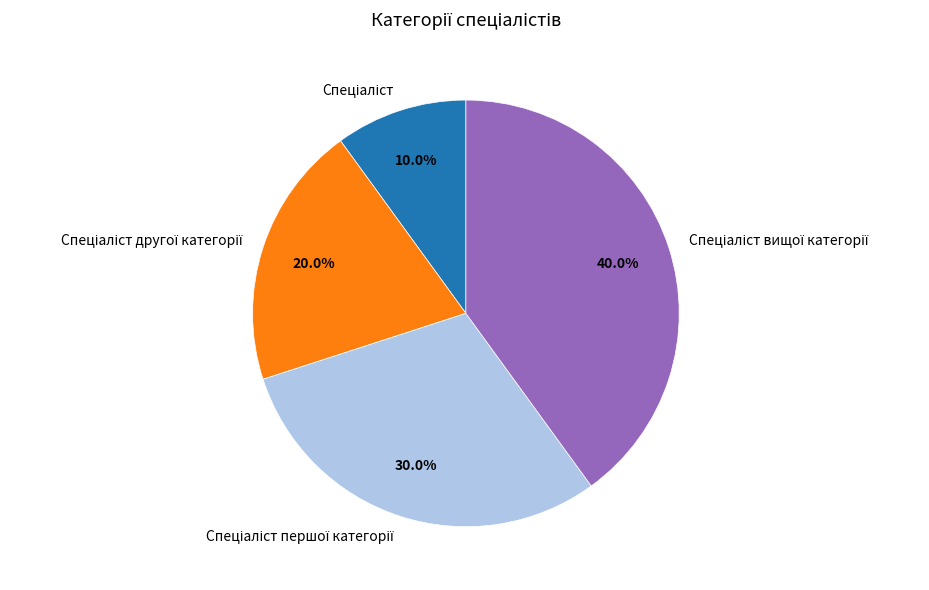

Is there a majority slice in this chart?

No